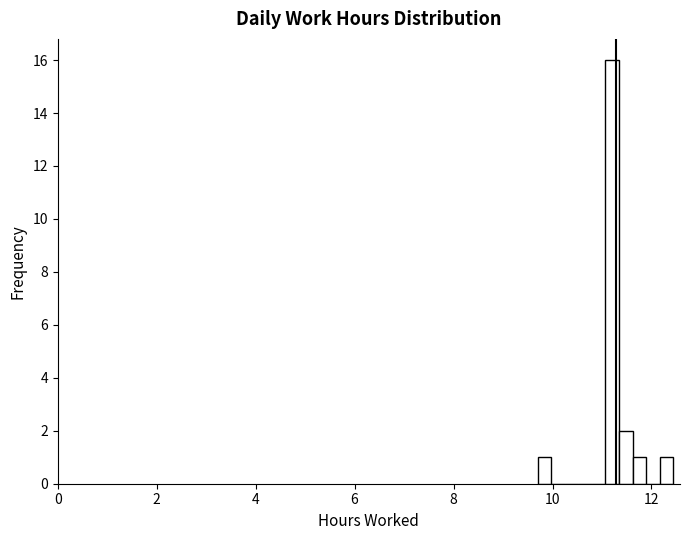

Around what value on the x-axis is the tallest bar? Give the approximate position of its centre, as read against the axis.

11.2